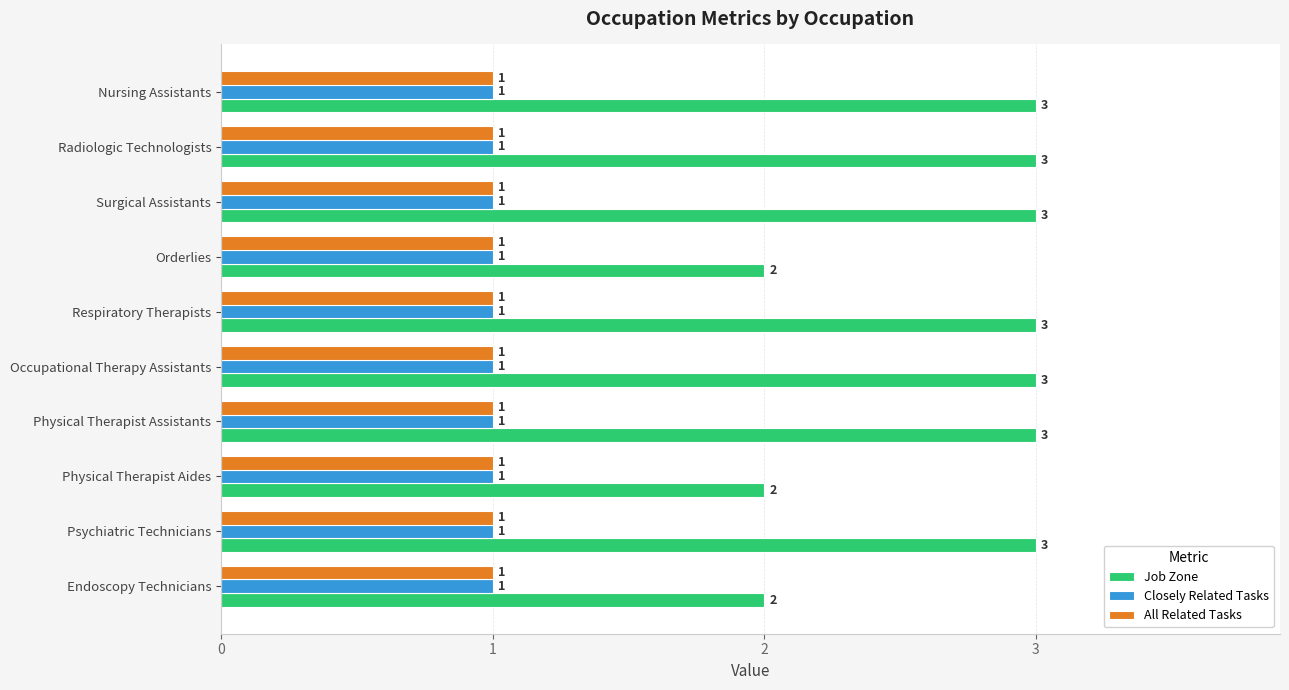

Is it true that Job Zone equals 5 at Occupational Therapy Assistants?

False